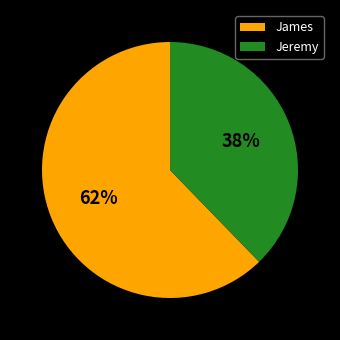

Does any single category account for the majority?

Yes